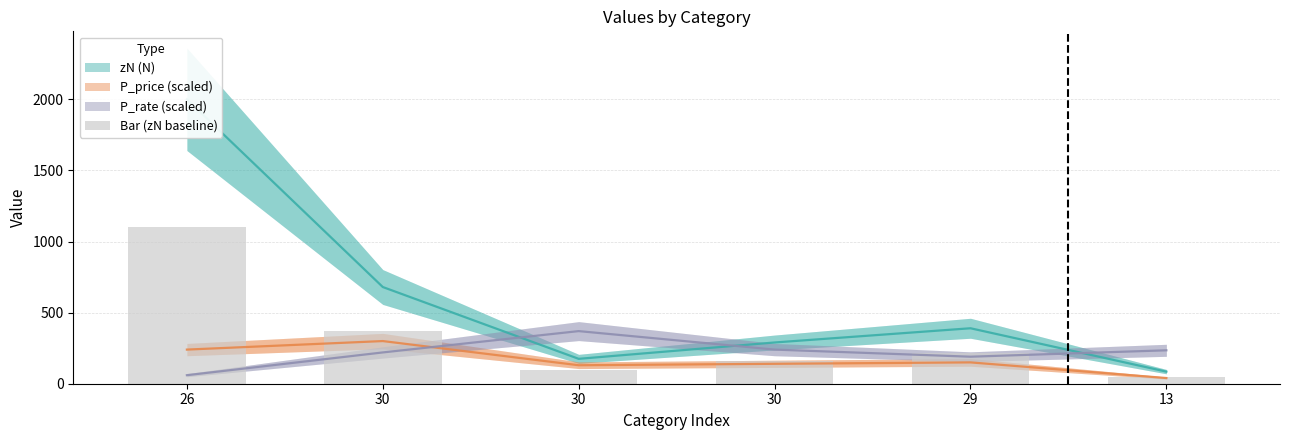

The chart shows a value of 252.9 at 30. True or false?

False